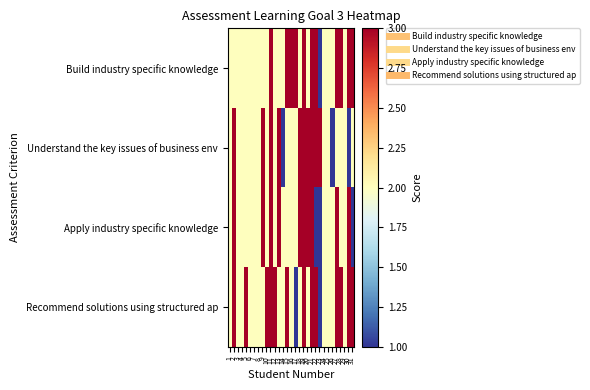

What is the spread (max minus min) of values at 12?

1